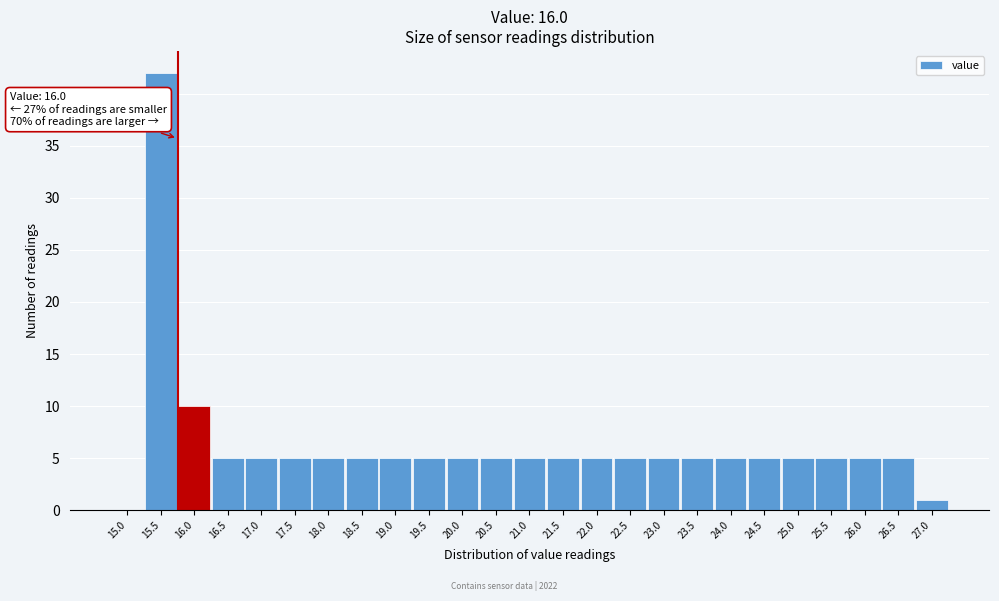

Reading left to right, transcribe all the data shown in this chart.

15.0=0	15.5=42	16.0=10	16.5=5	17.0=5	17.5=5	18.0=5	18.5=5	19.0=5	19.5=5	20.0=5	20.5=5	21.0=5	21.5=5	22.0=5	22.5=5	23.0=5	23.5=5	24.0=5	24.5=5	25.0=5	25.5=5	26.0=5	26.5=5	27.0=1